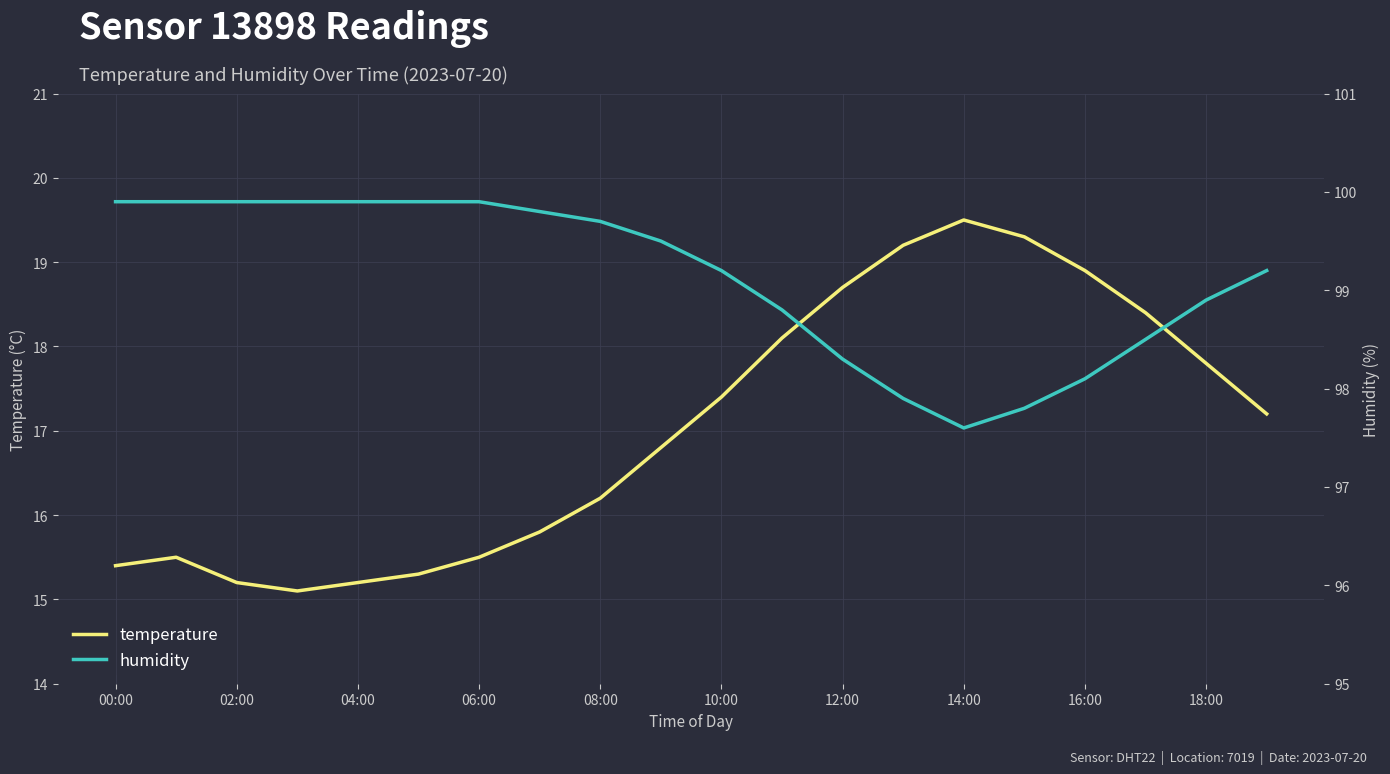

What is the difference between the second highest and minimum values in the temperature series?

4.2